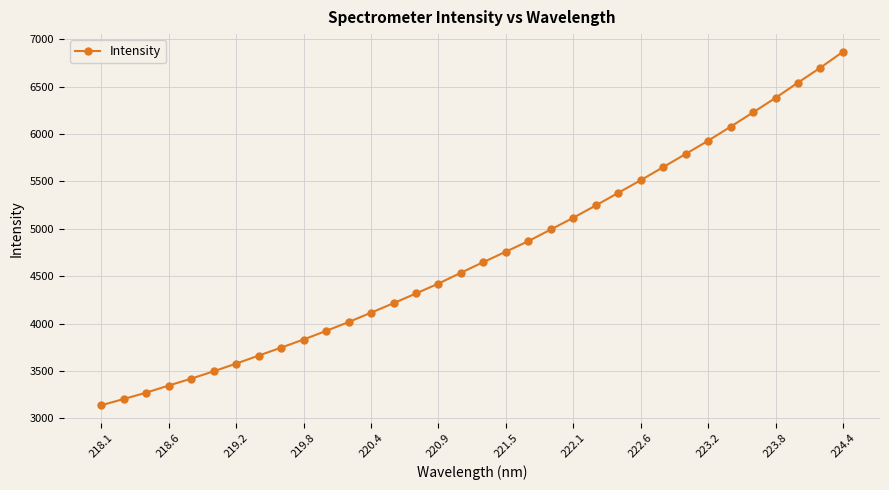

What is the smallest value displayed?

3136.3